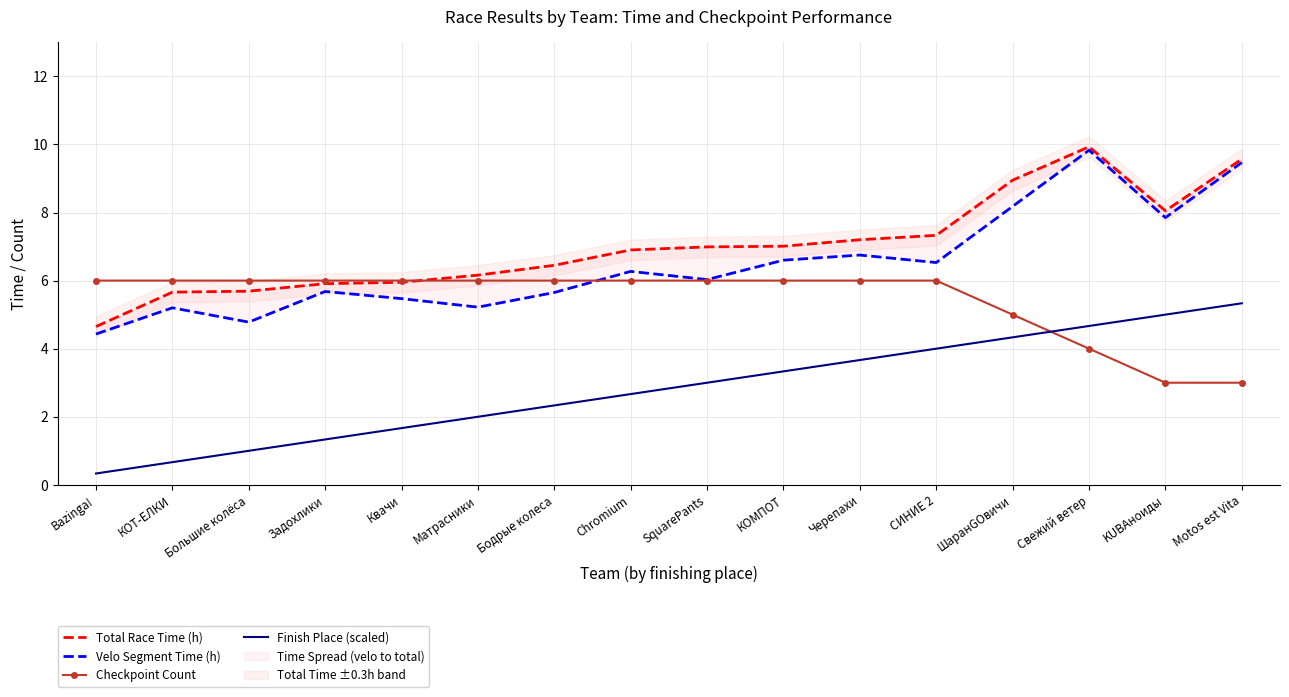

What are all the series names shown in the legend?

Total Race Time (h), Velo Segment Time (h), Checkpoint Count, Finish Place (scaled)